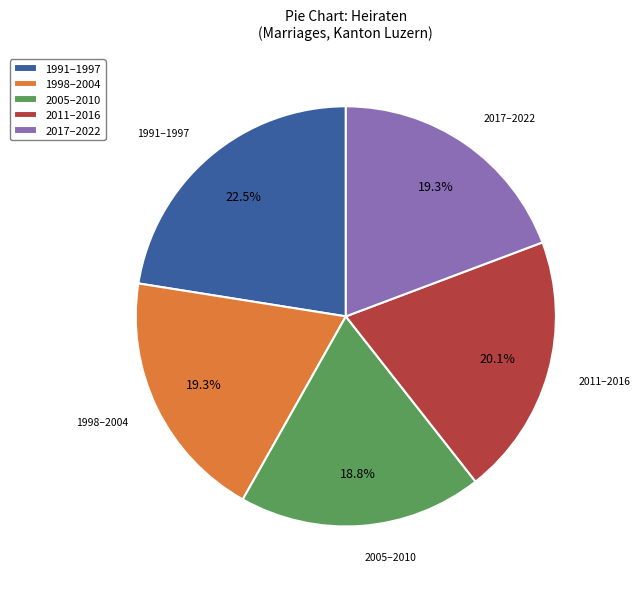

How many slices are in this pie chart?

5